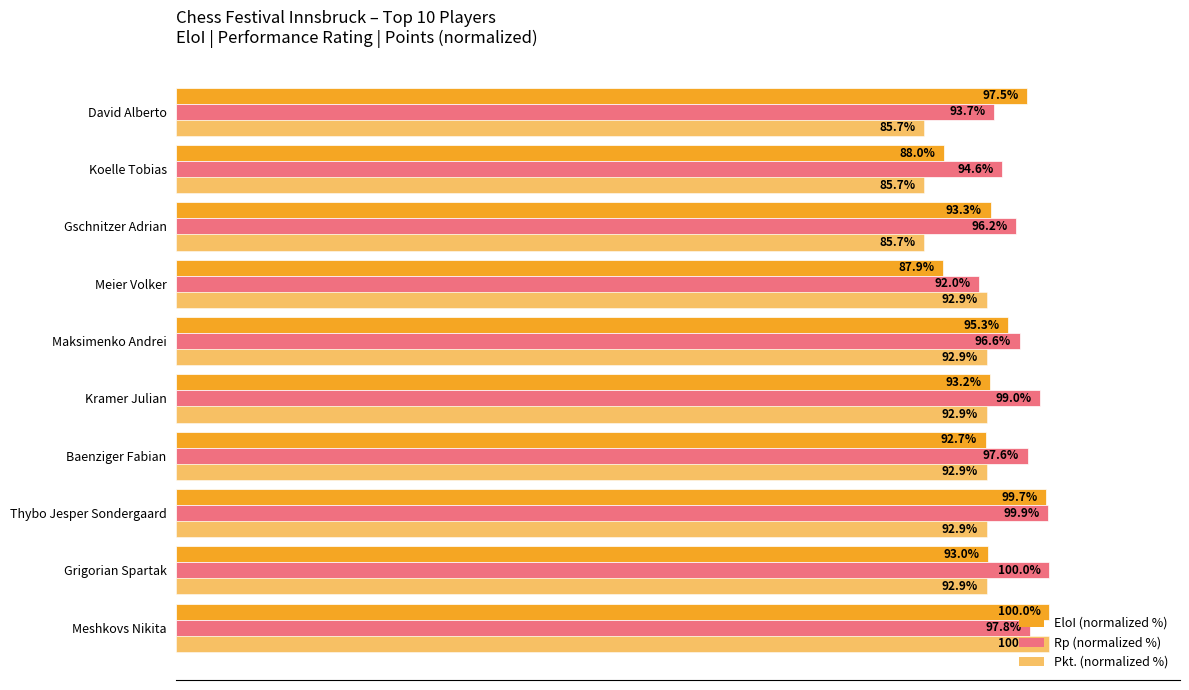

How many bars are there in total?

30